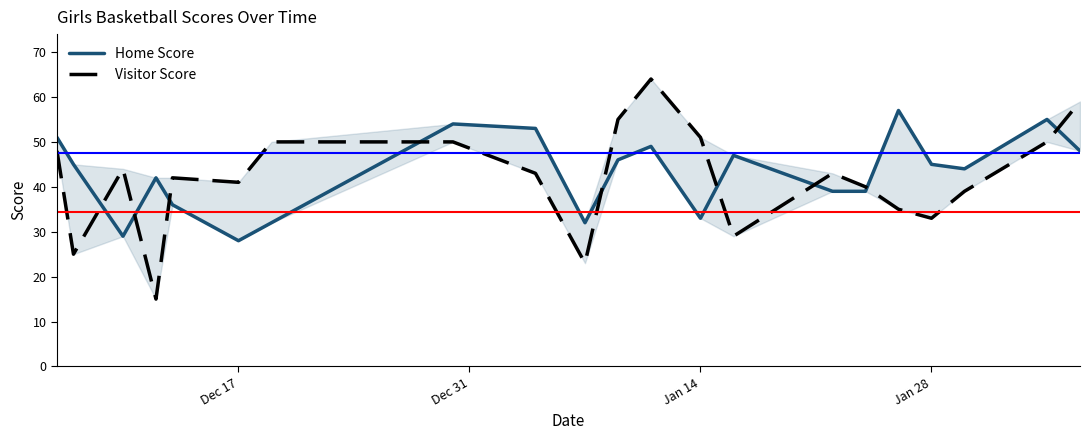

Is this an area chart (filled region under the line)?

No